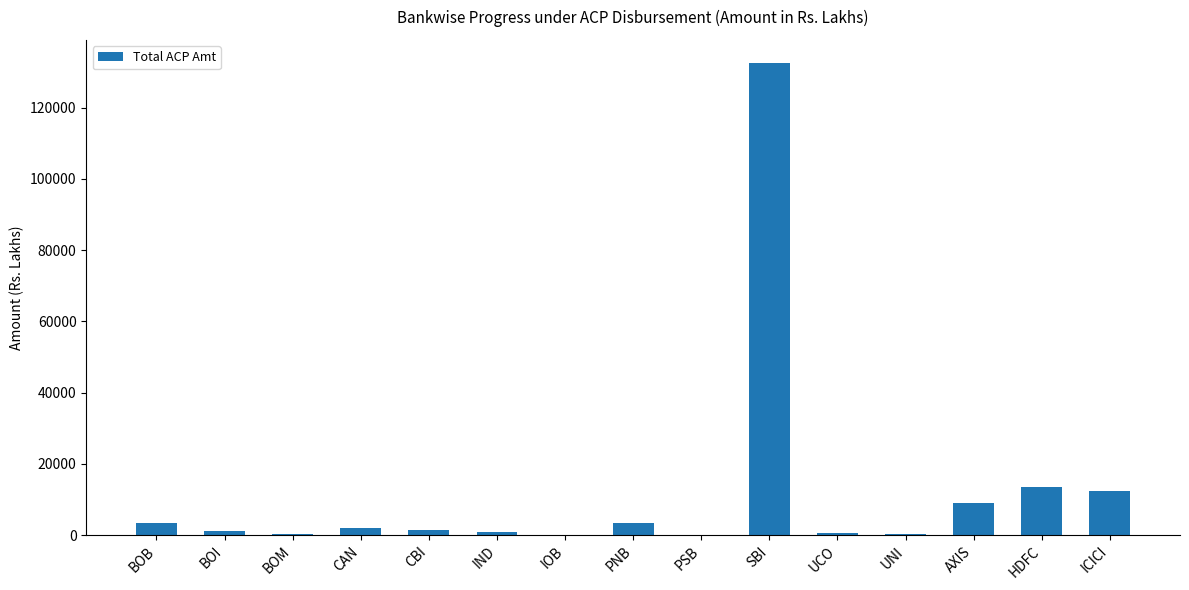

True or false: the data shows 177117.2 at SBI.

False